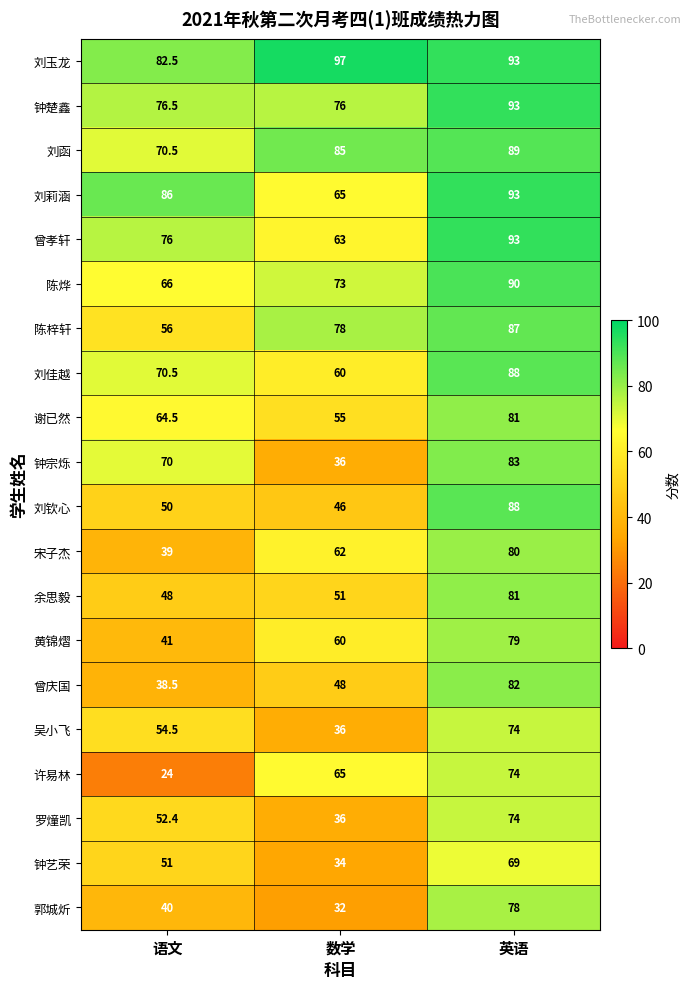

At which label does 曾庆国 reach its minimum?

语文